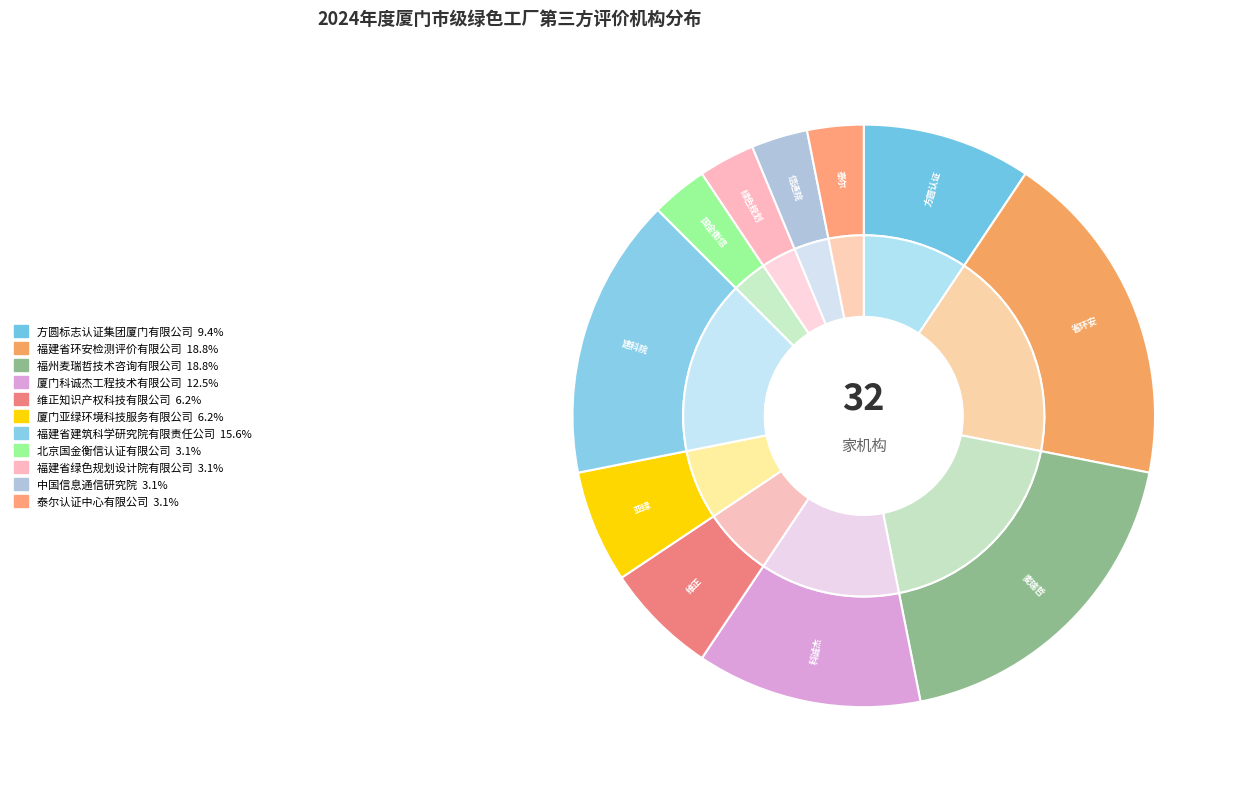

To the nearest percent, what percentage of the pie is 福建省环安检测评价有限公司?

19%